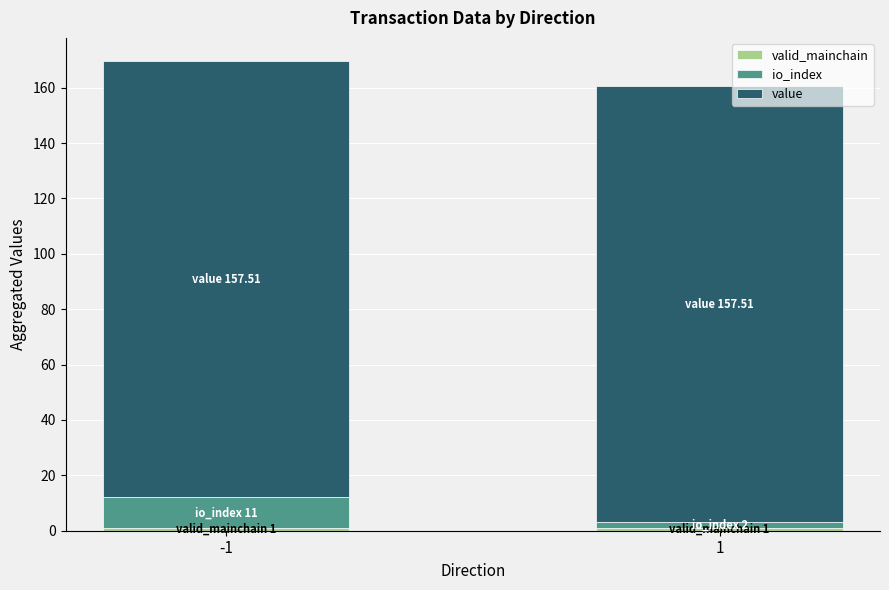

Are the bars grouped side by side (vs. stacked)?

No